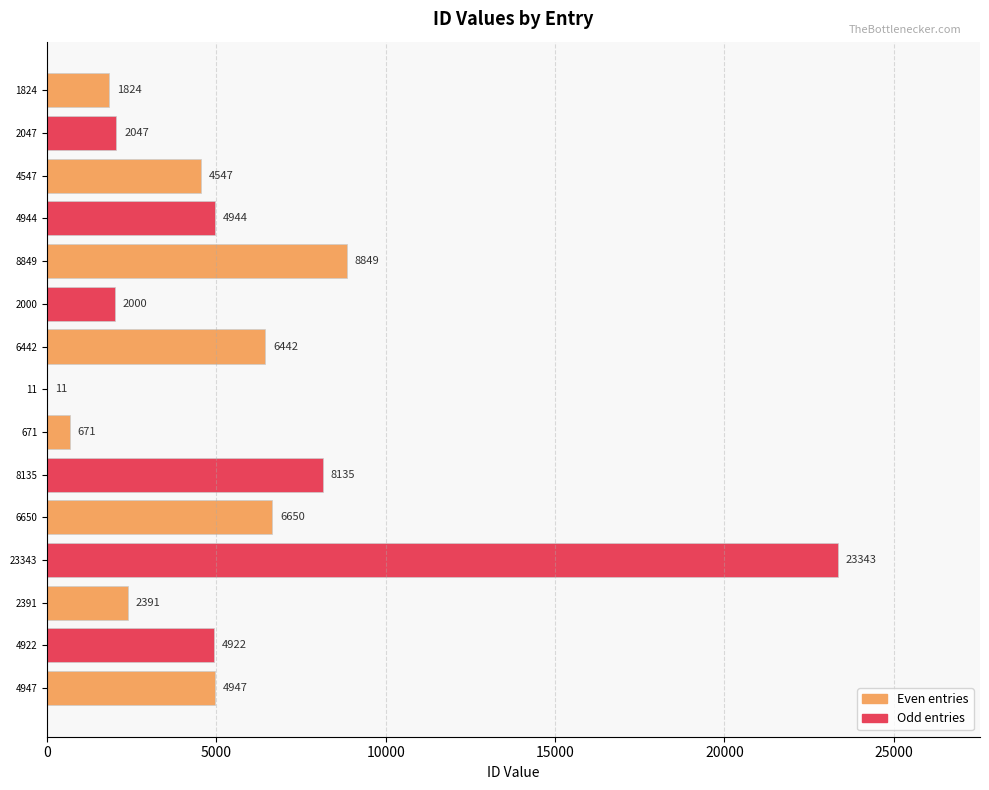

Reading top to bottom, list all the values displayed in this chart.

1824=1824	2047=2047	4547=4547	4944=4944	8849=8849	2000=2000	6442=6442	11=11	671=671	8135=8135	6650=6650	23343=23343	2391=2391	4922=4922	4947=4947